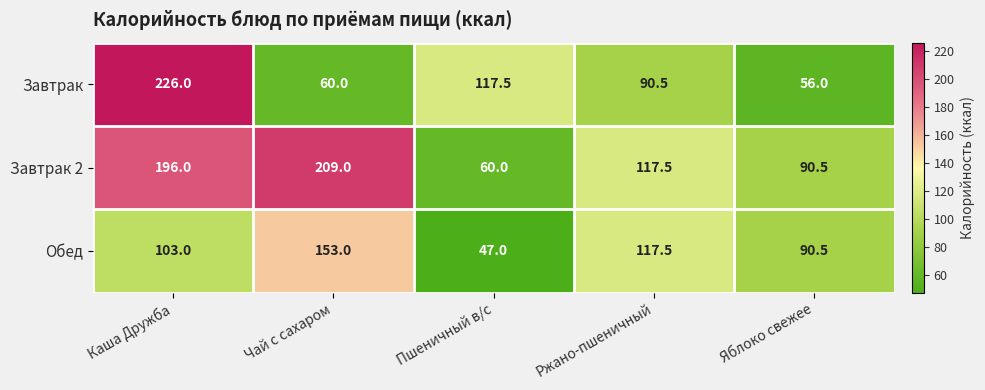

Reading left to right, extract all data points from this chart.

Завтрак: Каша Дружба=226.0	Чай с сахаром=60.0	Пшеничный в/с=117.5	Ржано-пшеничный=90.5	Яблоко свежее=56.0
Завтрак 2: Каша Дружба=196.0	Чай с сахаром=209.0	Пшеничный в/с=60.0	Ржано-пшеничный=117.5	Яблоко свежее=90.5
Обед: Каша Дружба=103.0	Чай с сахаром=153.0	Пшеничный в/с=47.0	Ржано-пшеничный=117.5	Яблоко свежее=90.5